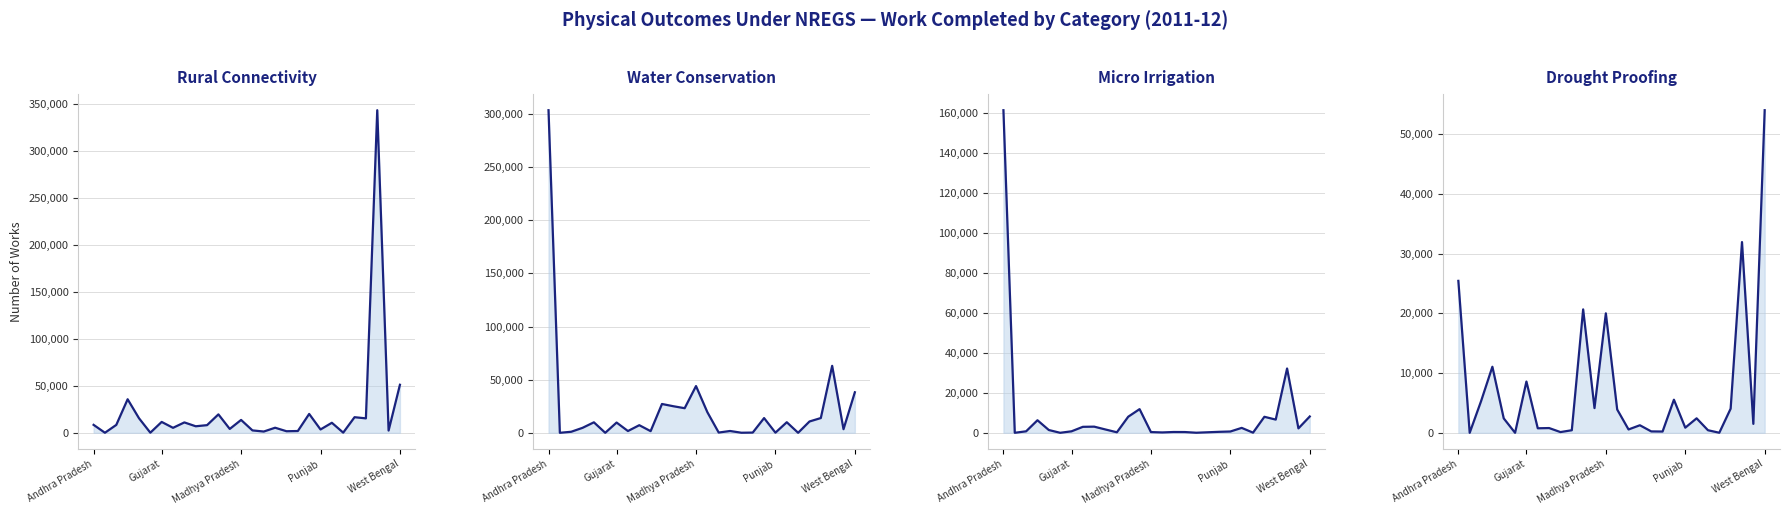

What is the maximum value for Drought Proofing?

54001